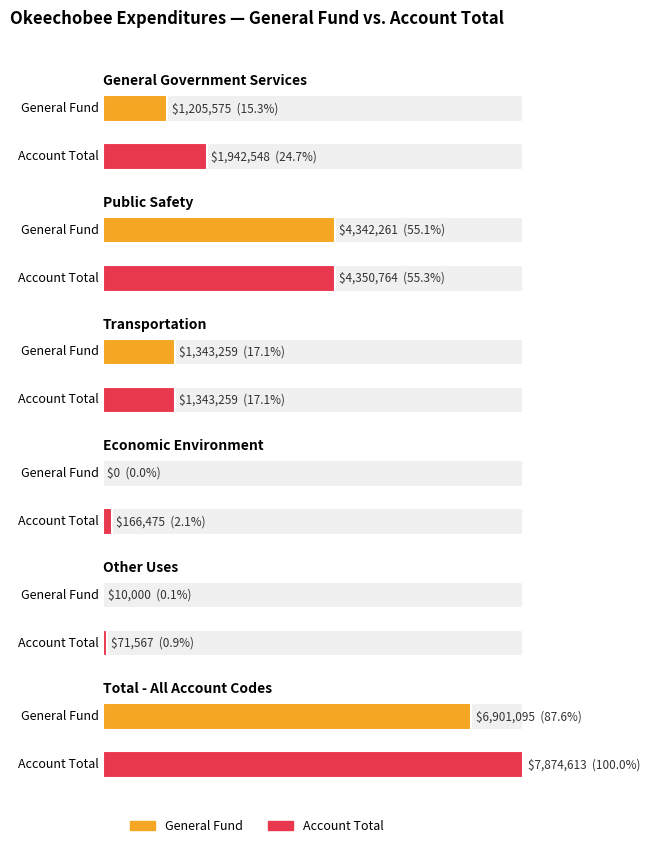

What is the average value of the General series?

2300365